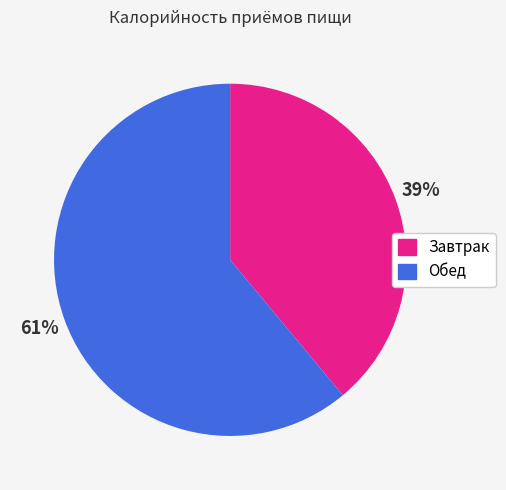

Rank the categories by value from highest to lowest.

Обед, Завтрак